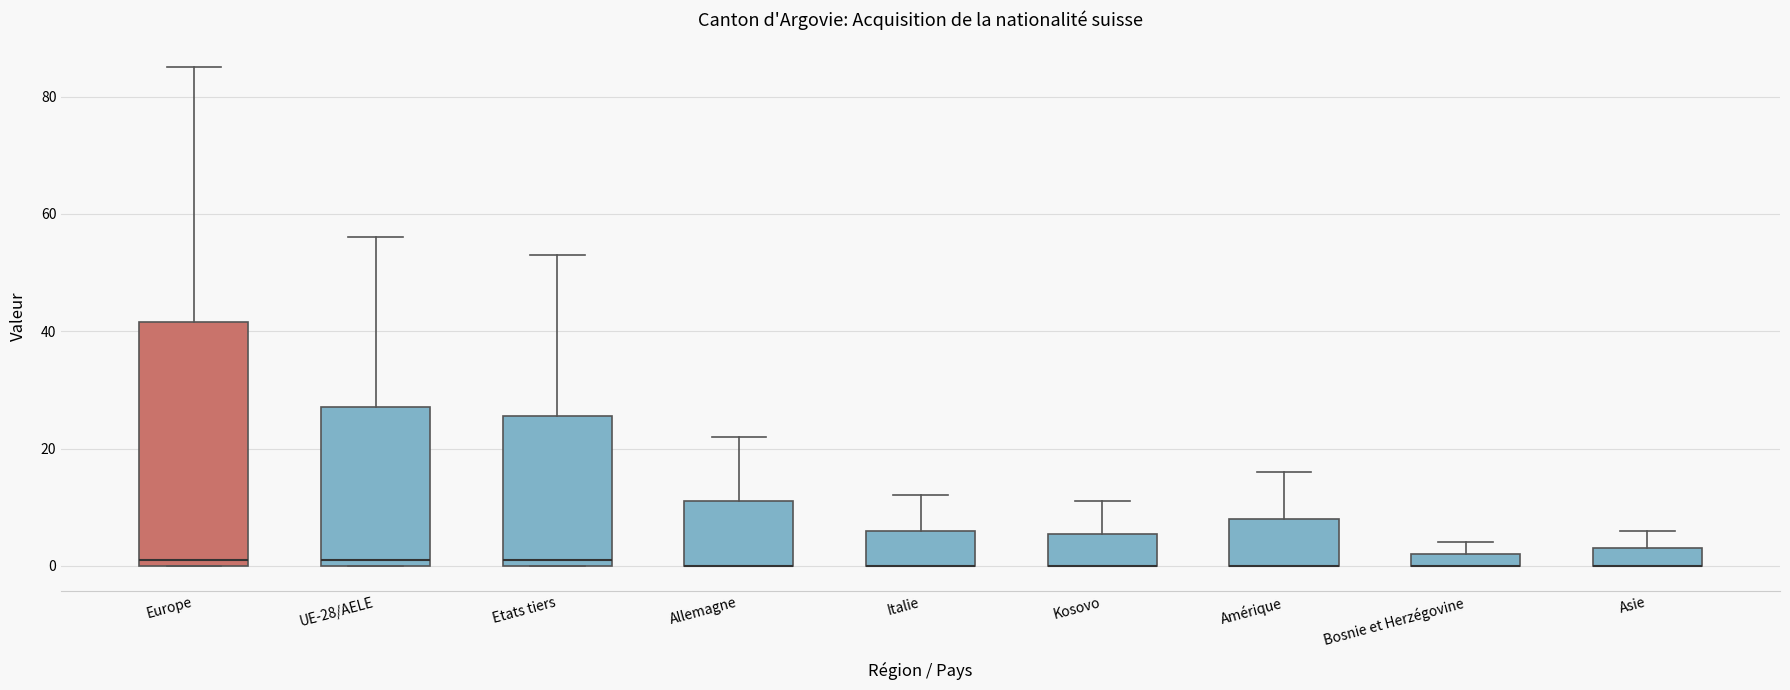

Where does the upper whisker of the box for Asie end on the y-axis? The values are not printed on the chart, so give them approximately, as read against the axis.

6